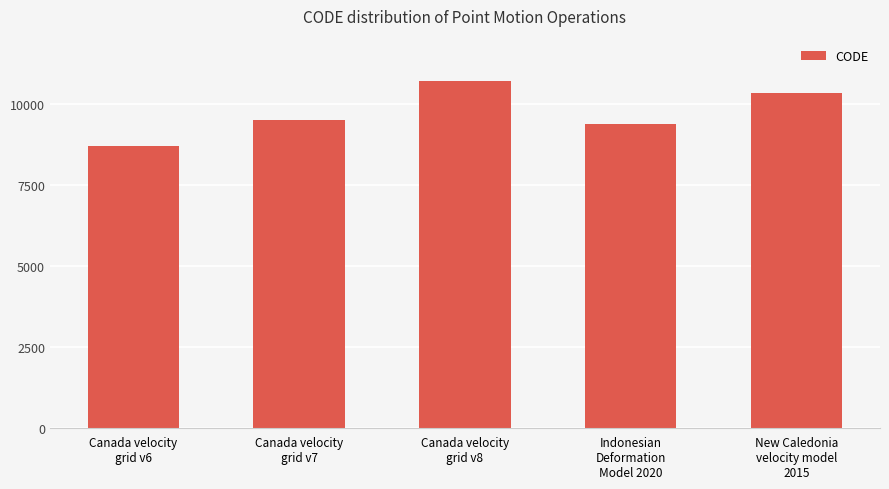

True or false: the data shows 10707 at Canada velocity
grid v8.

True